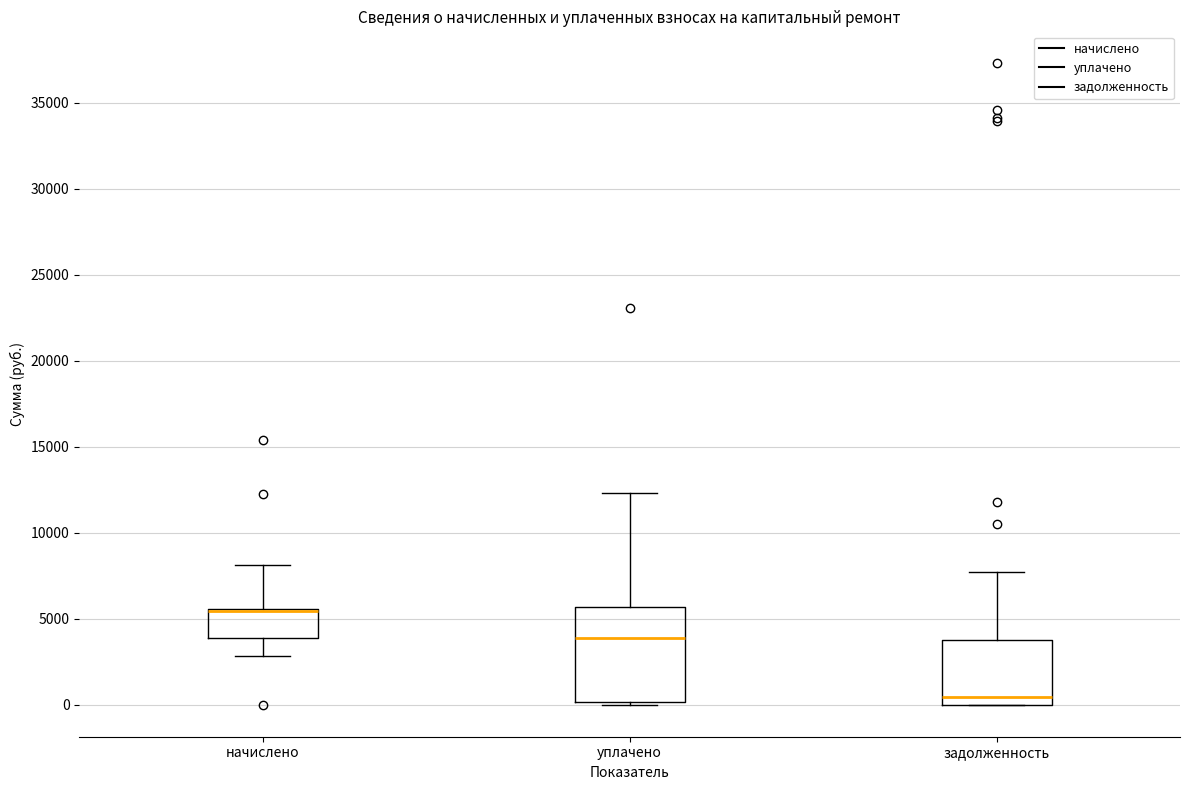

Which box is the tallest, from its lower edge to its upper edge?

уплачено